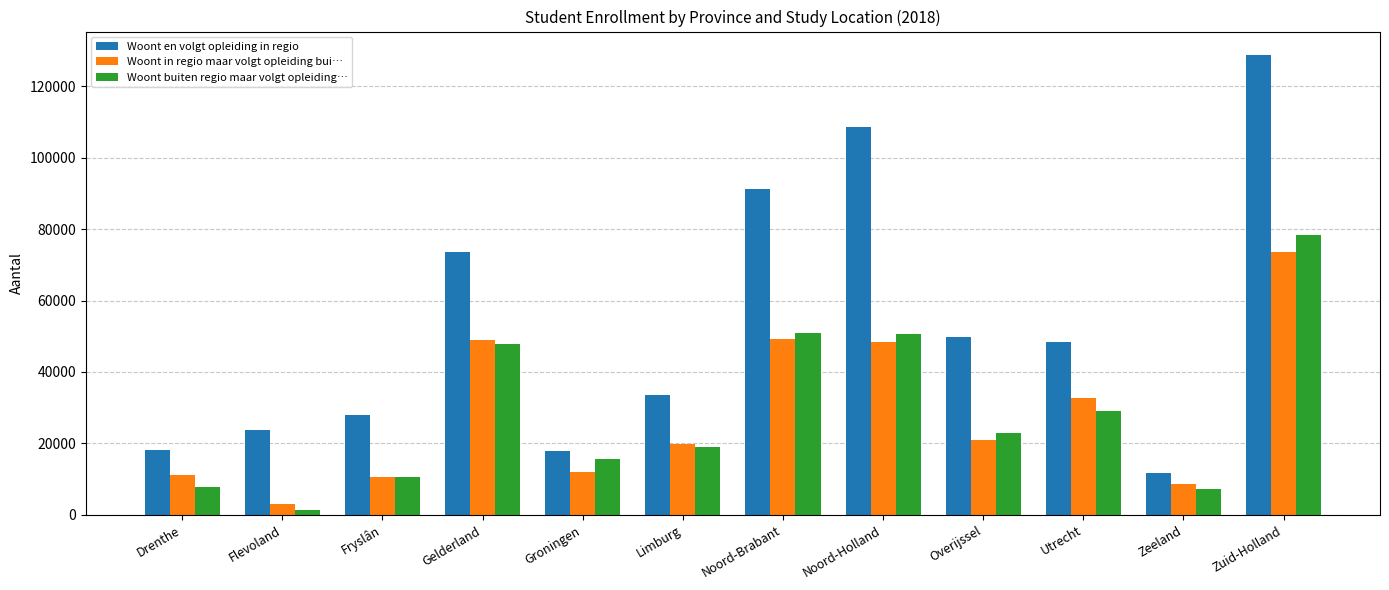

What is the difference between the highest and lowest values at Drenthe?

10449